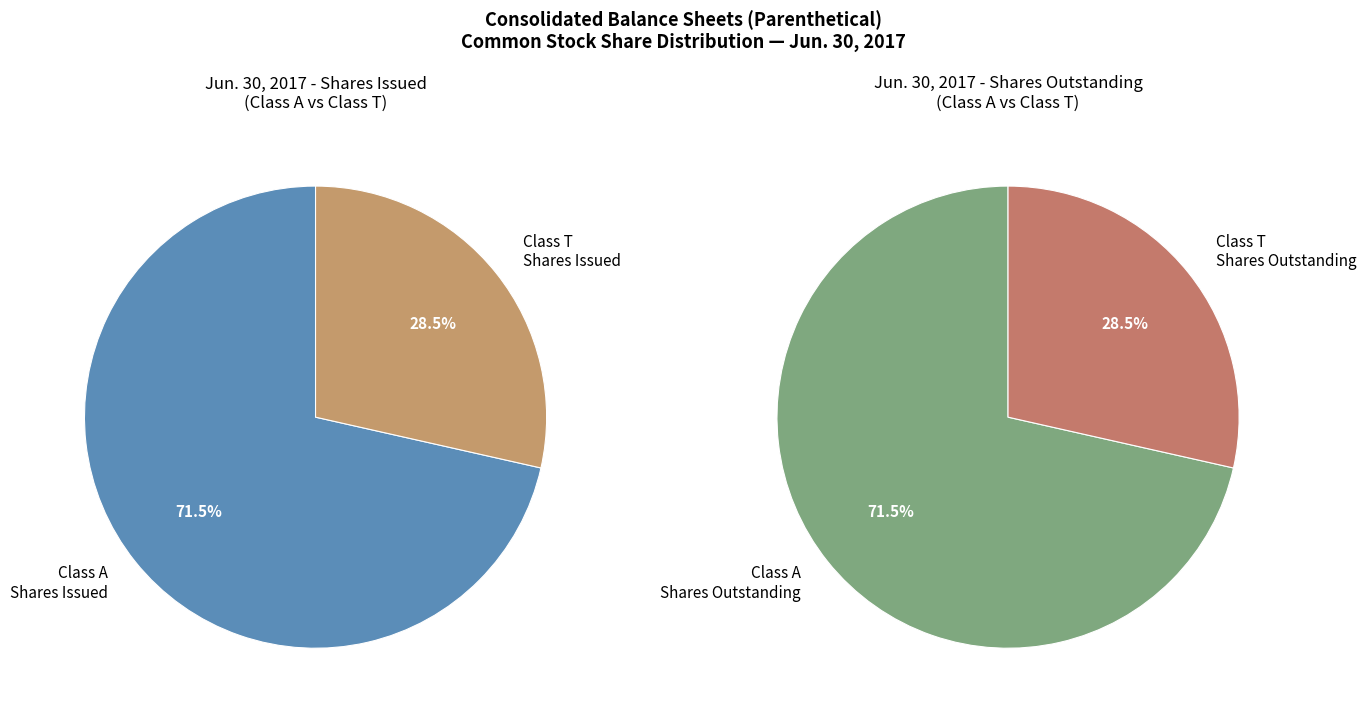

Rank the categories by value from highest to lowest.

Class A Common Stock - Shares Issued, Class A Common Stock - Shares Outstanding, Class T Common Stock - Shares Issued, Class T Common Stock - Shares Outstanding